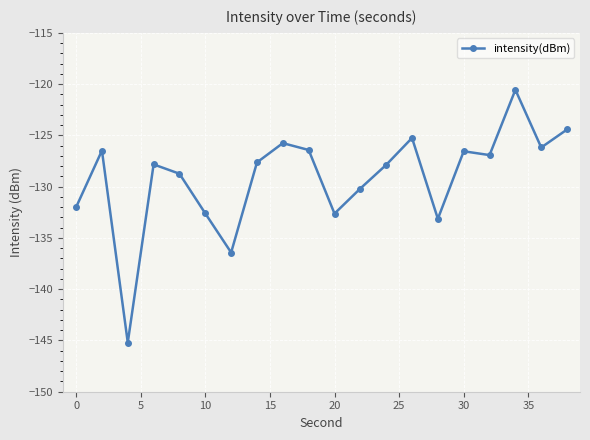

What is the greatest value displayed?

-120.6